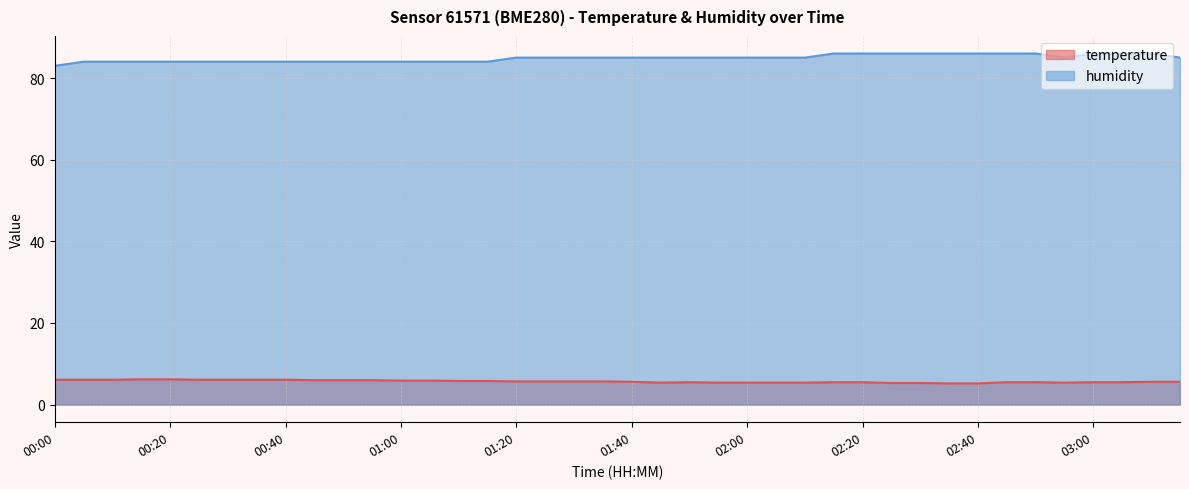

How many categories are shown in the chart?

40